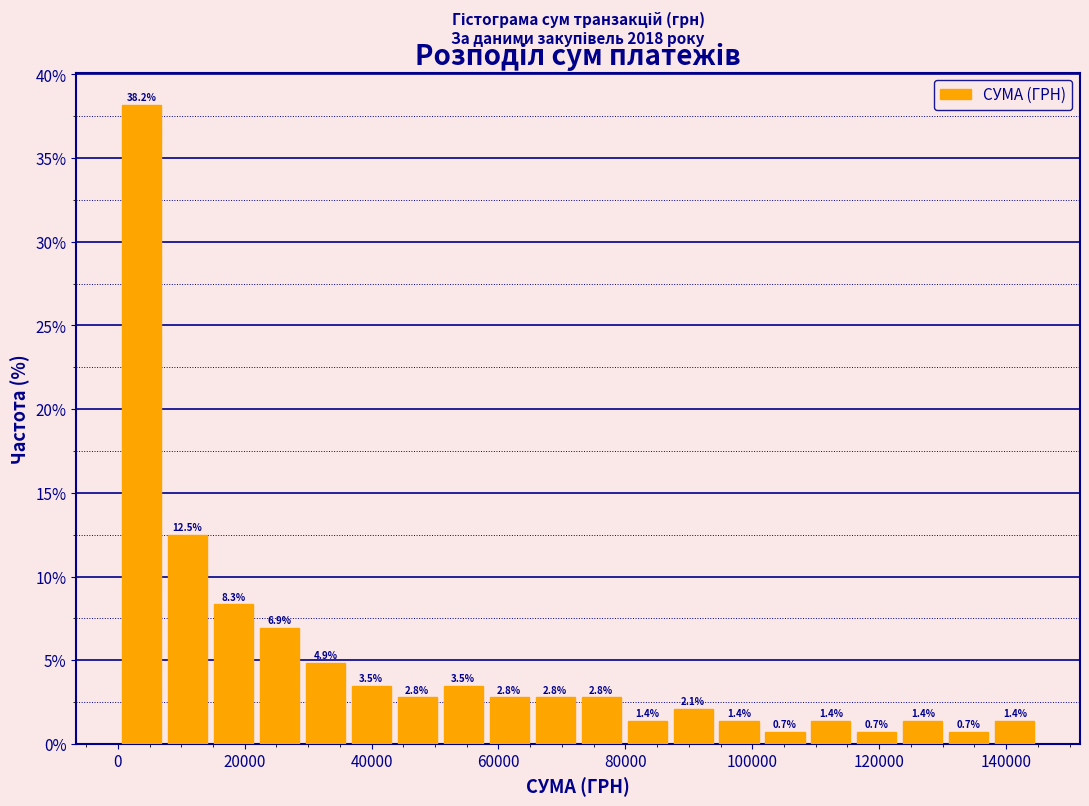

Around what value on the x-axis is the tallest bar? Give the approximate position of its centre, as read against the axis.

4000